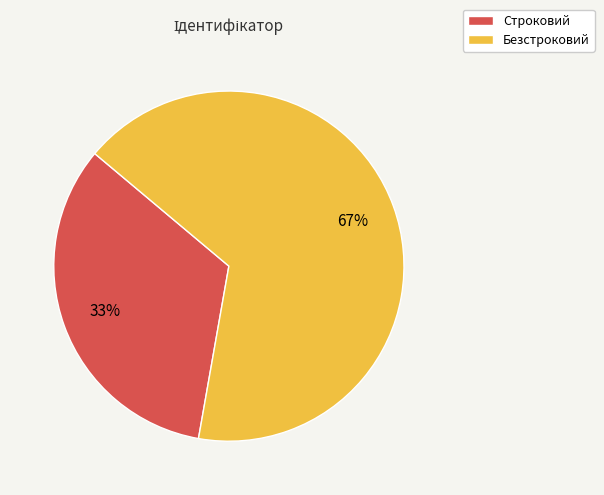

To the nearest percent, what is the average slice percentage?

50%